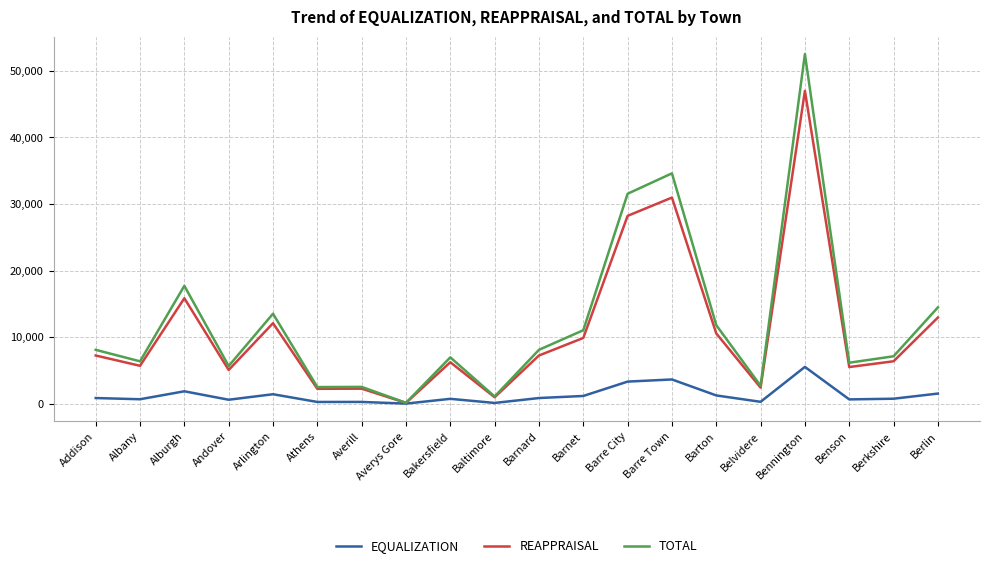

Is the value of REAPPRAISAL at Albany greater than the value of TOTAL at Bennington?

No